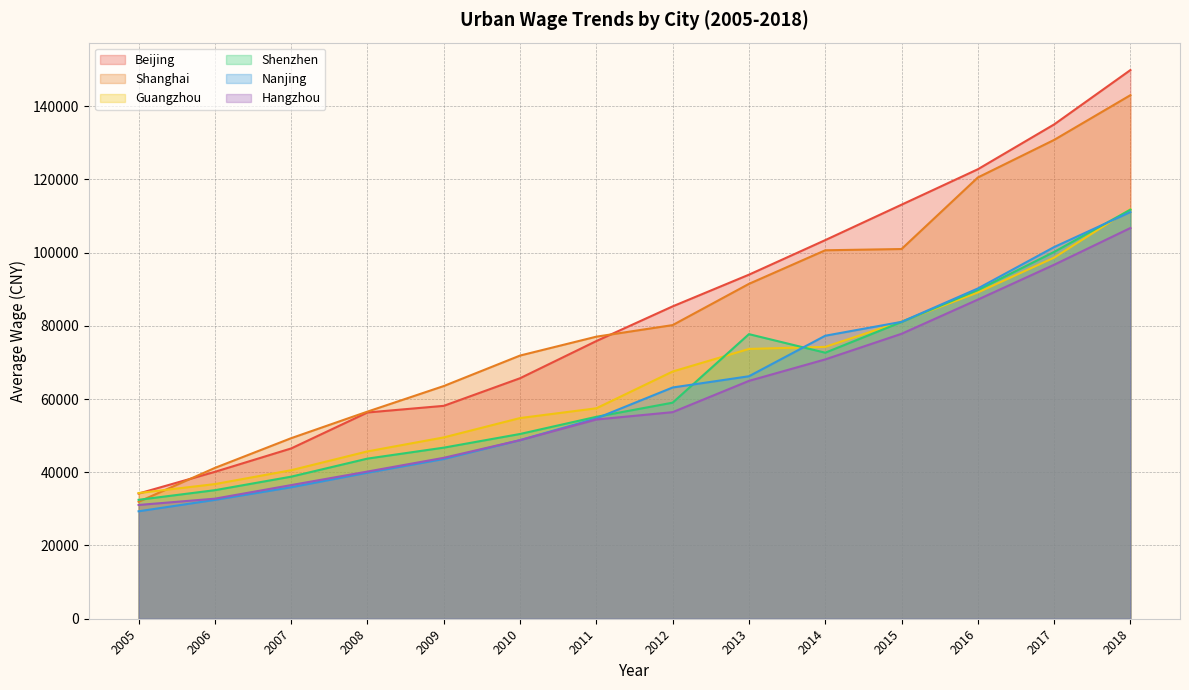

Where do Nanjing and Guangzhou first cross each other?

2013 and 2014